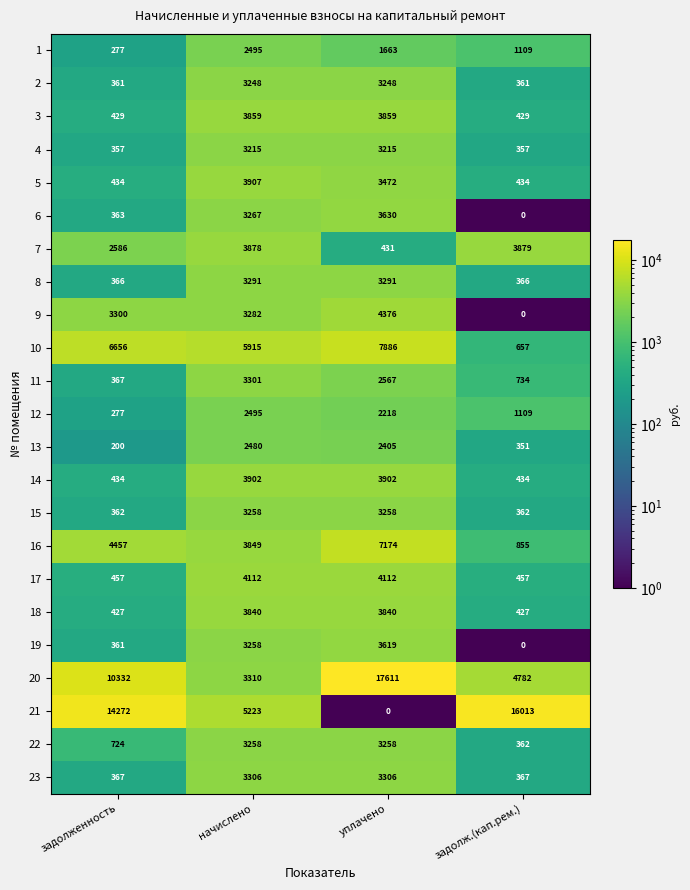

What is the spread (max minus min) of values at задолж.(кап.рем.)?

16013